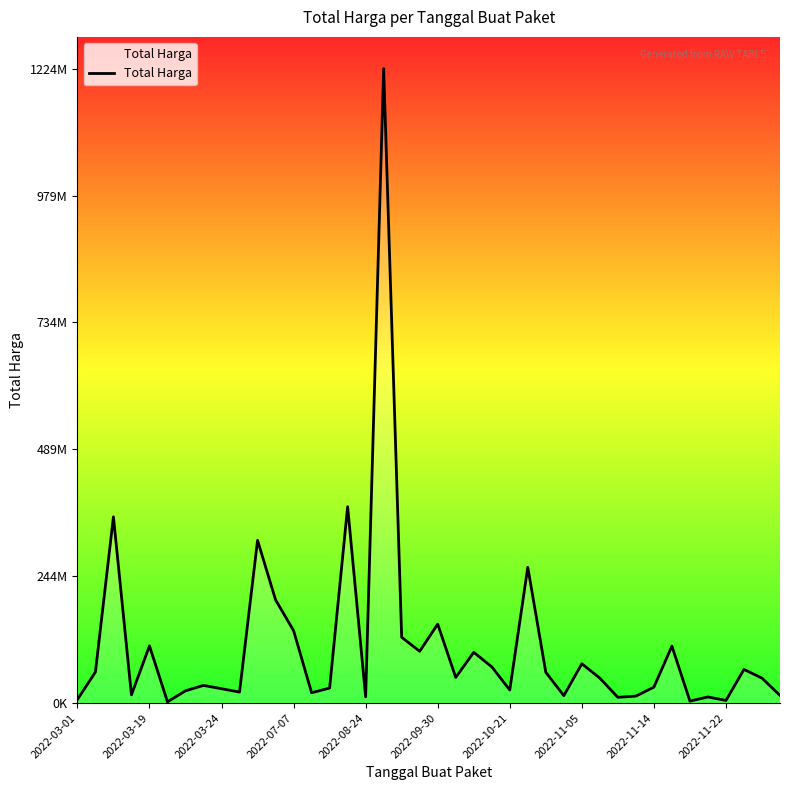

Does the chart display data point markers on the line(s)?

No